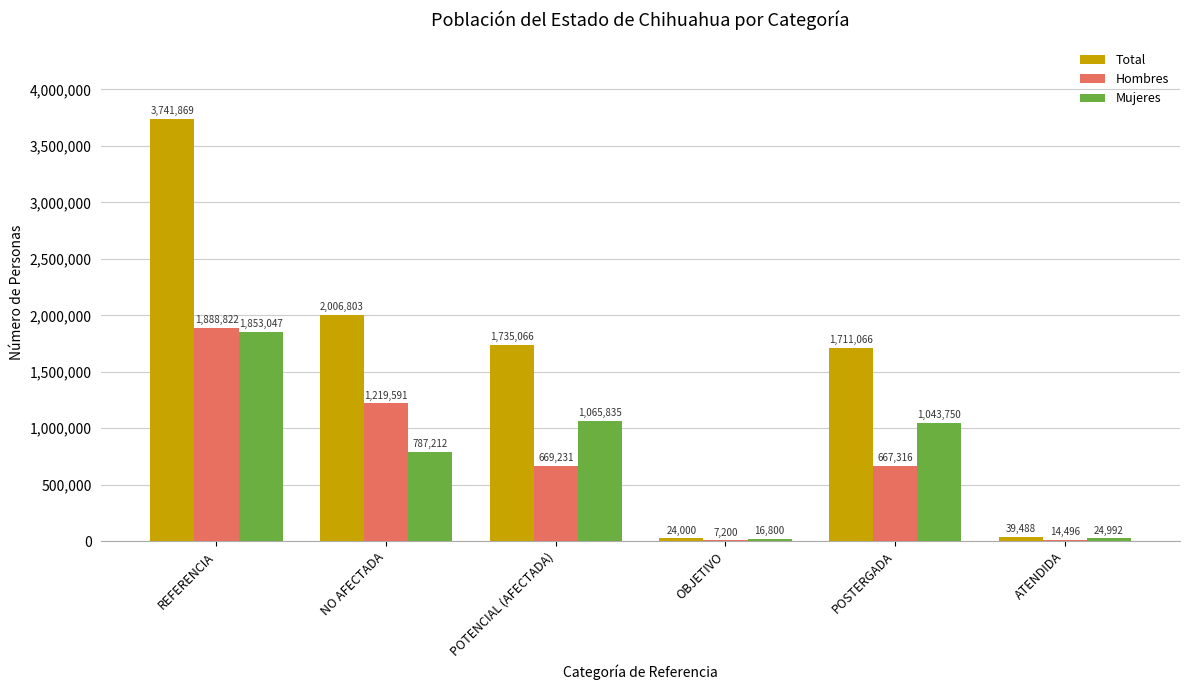

The Mujeres series shows 1043750 at POSTERGADA. True or false?

True